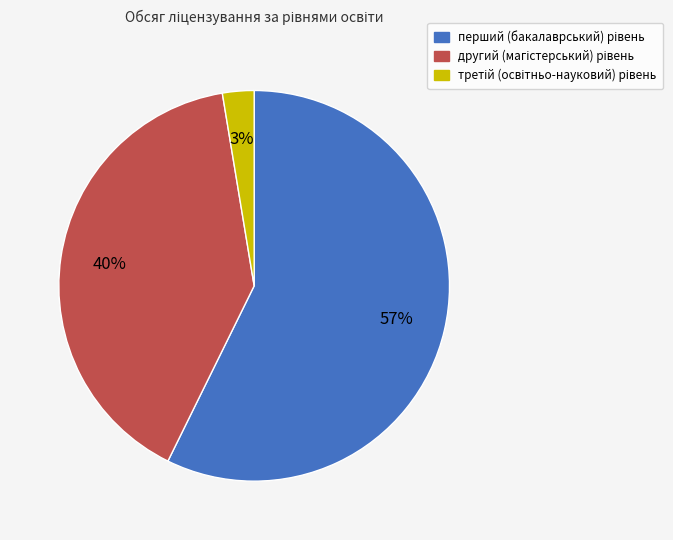

How many segments does this pie chart have?

3